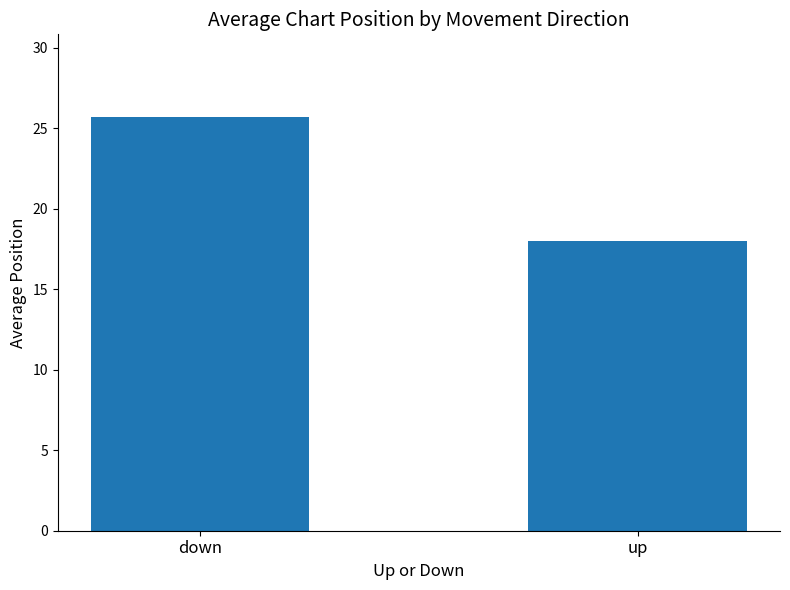

Where does the data first go above 25?

down